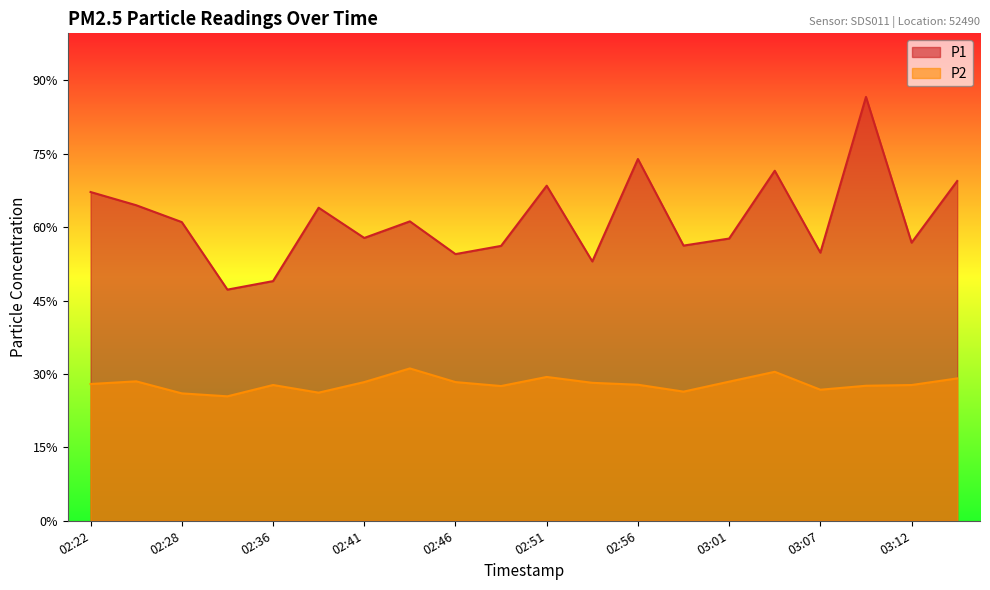

Is it true that P2 equals 13.2 at 02:28?

False